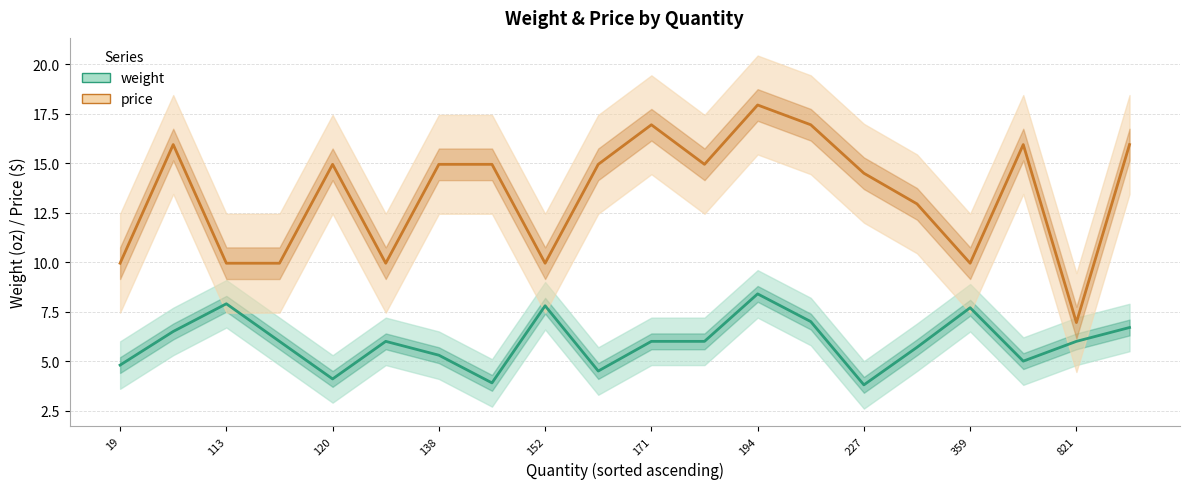

What is the value of the price point at the 16th from the left?

12.9